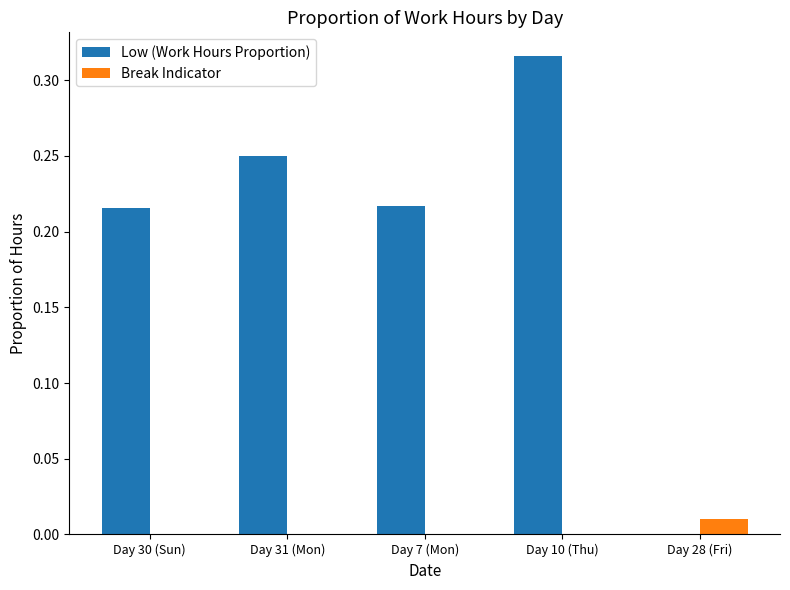

How many categories are shown in the chart?

5